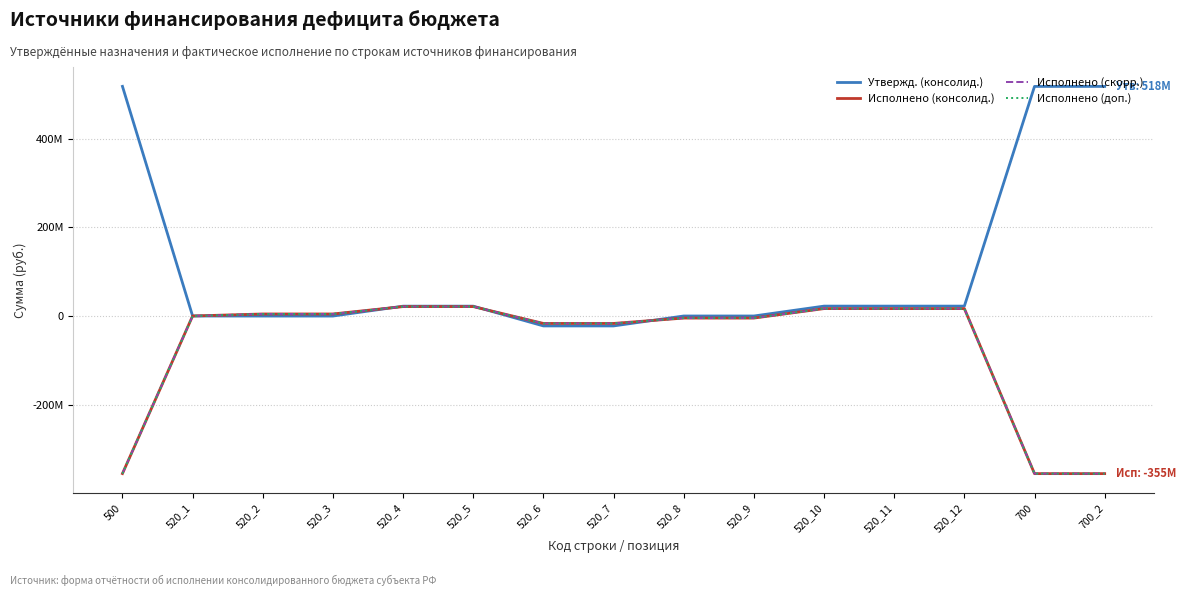

At which label does Утвержд. (консолид.) reach its peak?

500